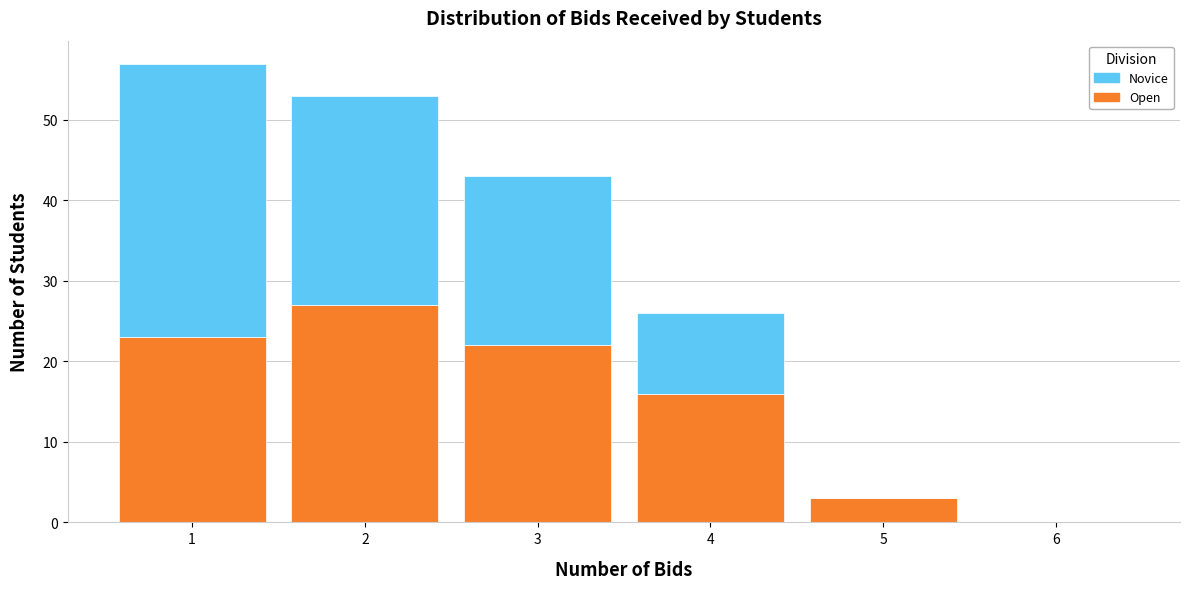

What is the total height of the stacked bar covering 3.5 to 4.5 on the x-axis? The values are not printed on the chart, so give them approximately, as read against the axis.

26